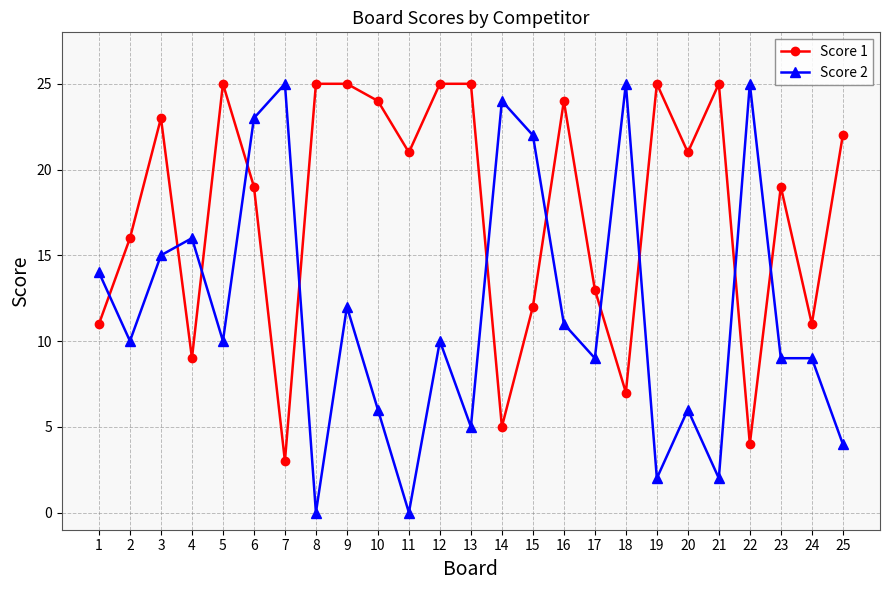

How many lines are shown in the chart?

2